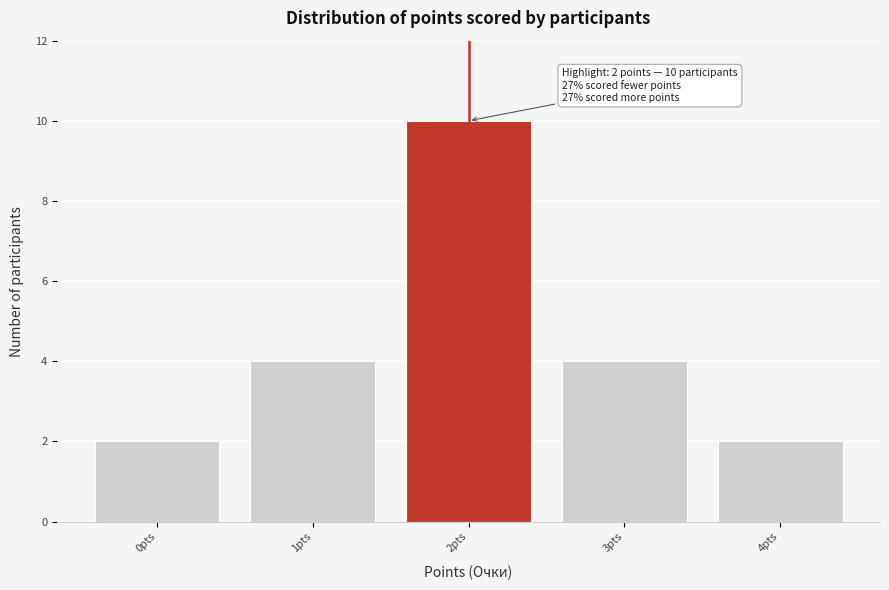

Over which range of the x-axis is the bar tallest?

1.5 to 2.5